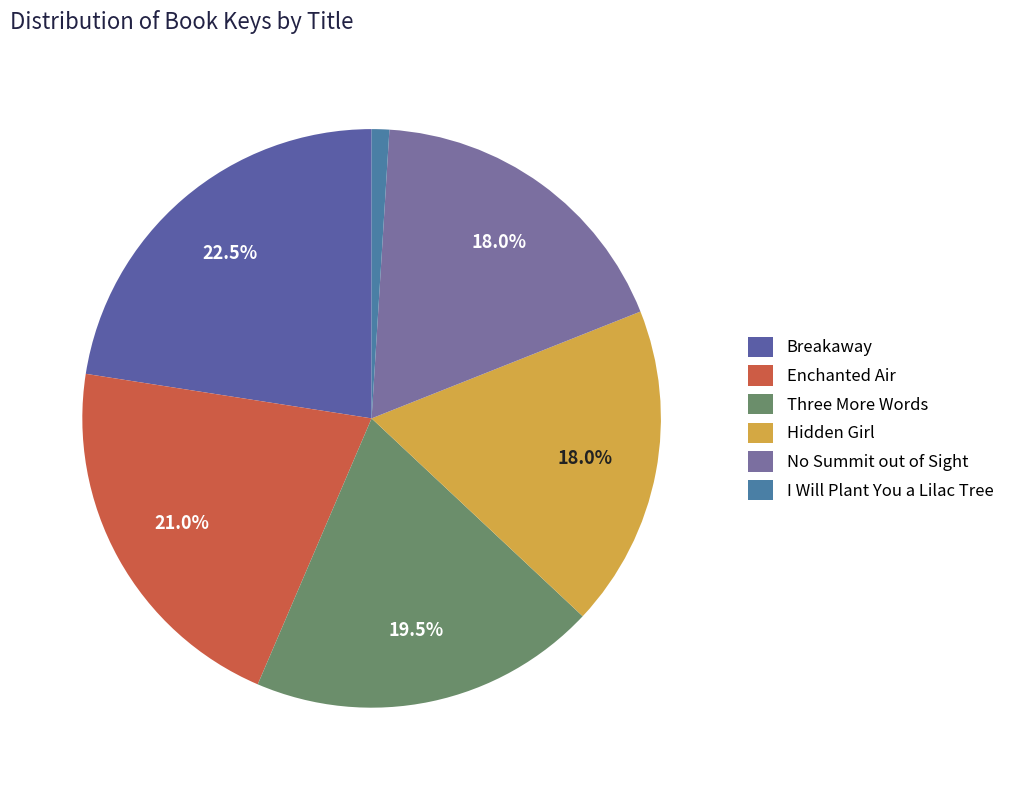

To the nearest percent, what is the average slice percentage?

17%